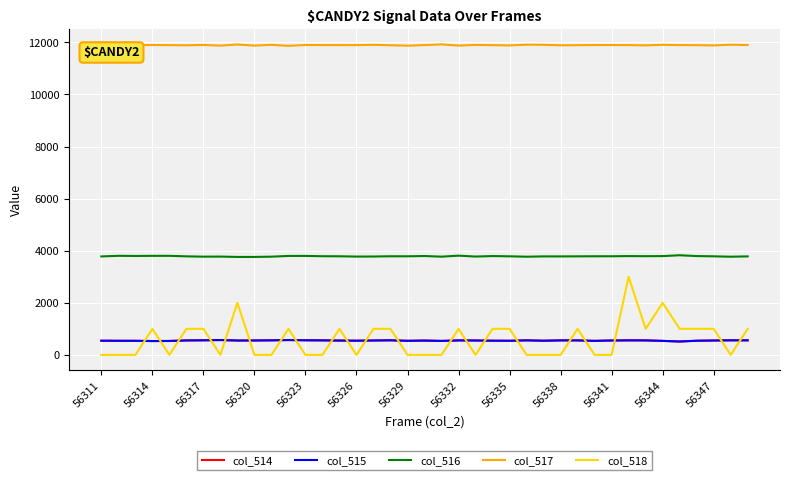

Which series has the widest spread of values?

col_518